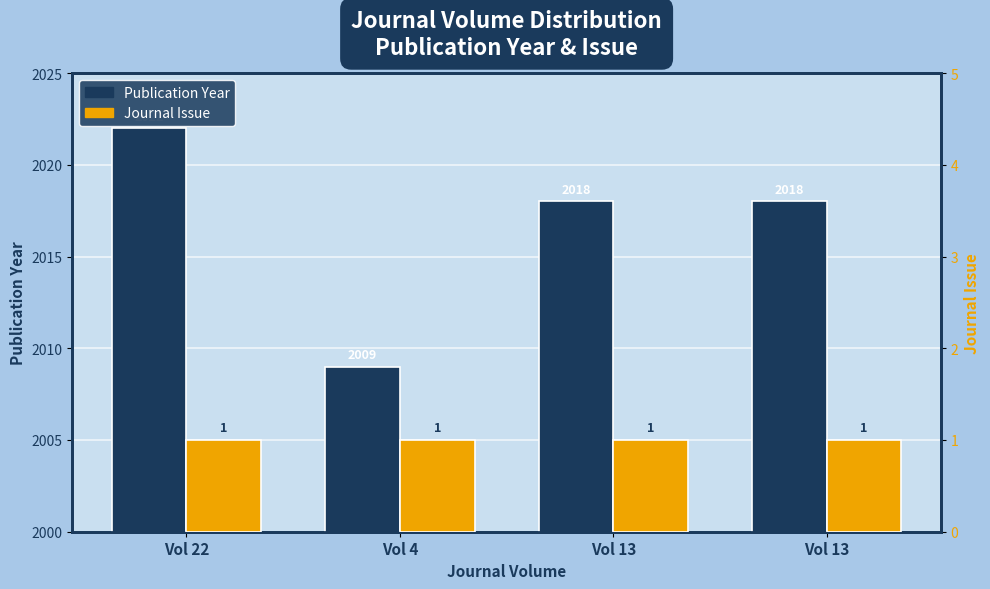

How many values in the Publication Year series are below 2018?

1